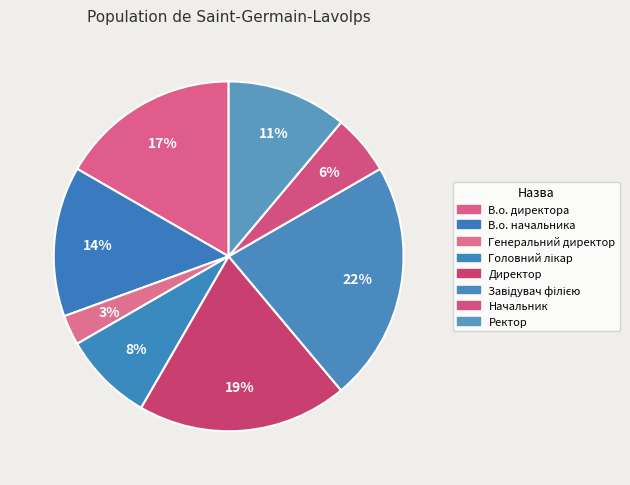

True or false: Ректор accounts for 17% of the total.

False